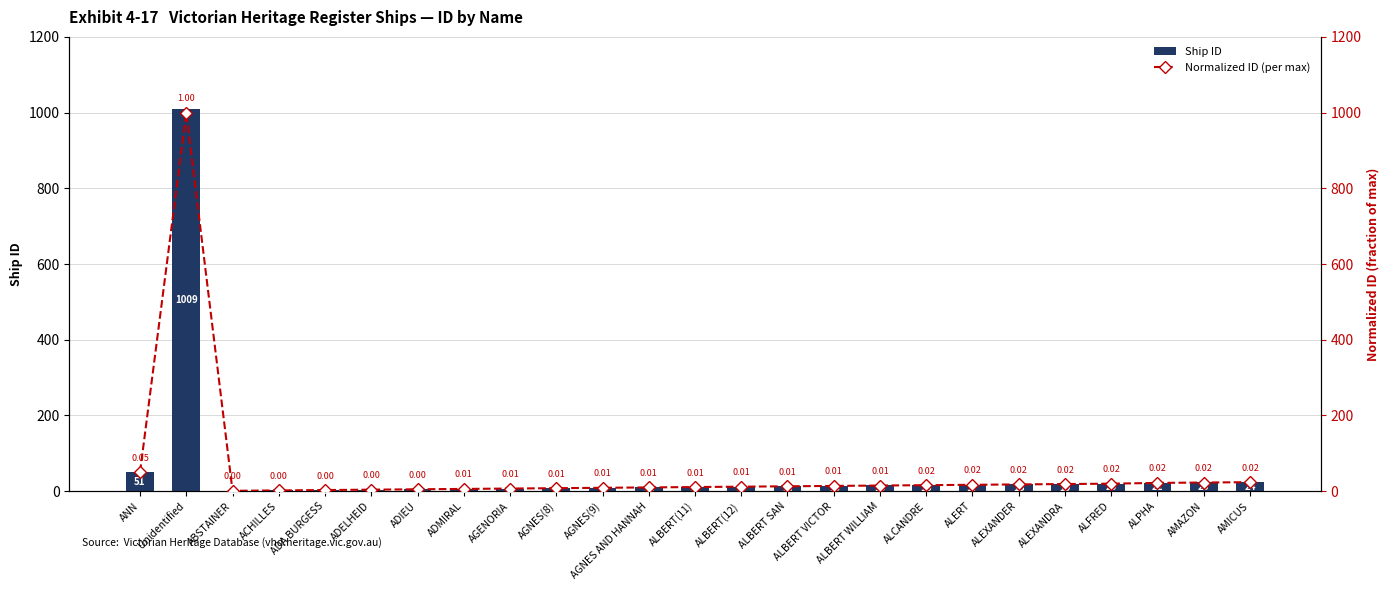

Reading left to right, extract all data points from this chart.

Ship ID: ANN=51.0	Unidentified=1009.0	ABSTAINER=1.0	ACHILLES=2.0	ADA BURGESS=3.0	ADELHEID=4.0	ADIEU=5.0	ADMIRAL=6.0	AGENORIA=7.0	AGNES(8)=8.0	AGNES(9)=9.0	AGNES AND HANNAH=10.0	ALBERT(11)=11.0	ALBERT(12)=12.0	ALBERT SAN=13.0	ALBERT VICTOR=14.0	ALBERT WILLIAM=15.0	ALCANDRE=16.0	ALERT=17.0	ALEXANDER=18.0	ALEXANDRA=19.0	ALFRED=20.0	ALPHA=22.0	AMAZON=23.0	AMICUS=24.0
Normalized ID (per max): ANN=50.5	Unidentified=1000.0	ABSTAINER=1.0	ACHILLES=2.0	ADA BURGESS=3.0	ADELHEID=4.0	ADIEU=5.0	ADMIRAL=5.9	AGENORIA=6.9	AGNES(8)=7.9	AGNES(9)=8.9	AGNES AND HANNAH=9.9	ALBERT(11)=10.9	ALBERT(12)=11.9	ALBERT SAN=12.9	ALBERT VICTOR=13.9	ALBERT WILLIAM=14.9	ALCANDRE=15.9	ALERT=16.8	ALEXANDER=17.8	ALEXANDRA=18.8	ALFRED=19.8	ALPHA=21.8	AMAZON=22.8	AMICUS=23.8